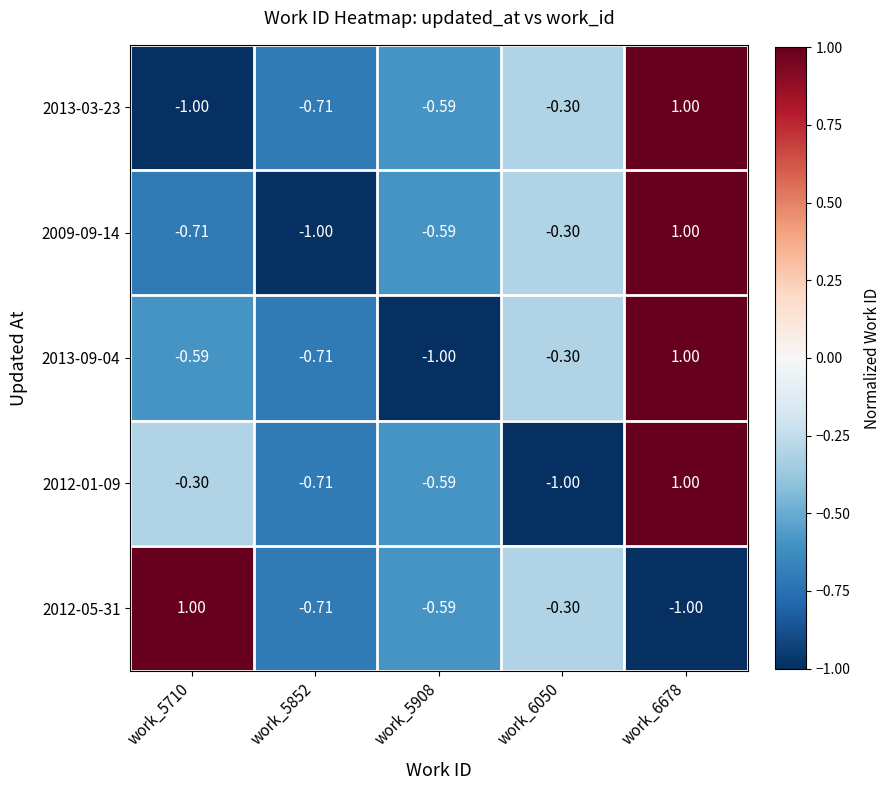

How many distinct data groups are displayed?

5